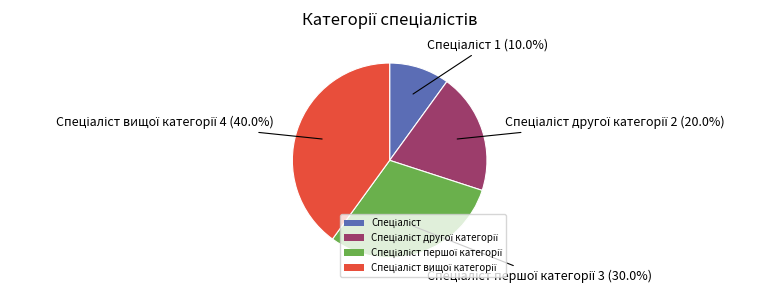

Is there any slice that represents more than half of the pie?

No